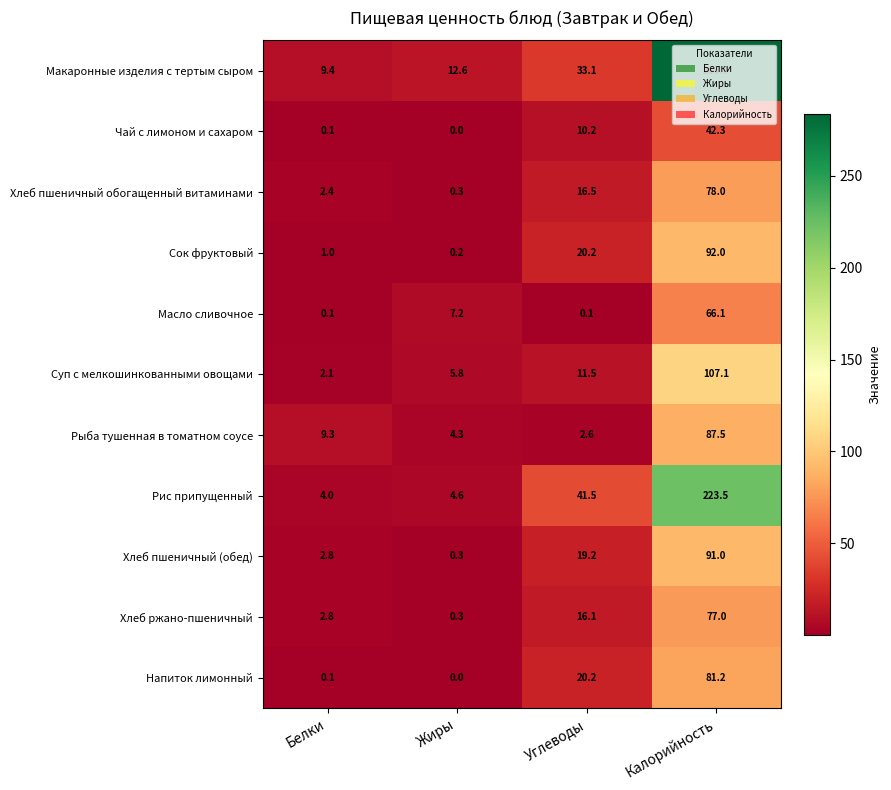

What is the maximum value shown in the chart?

283.9